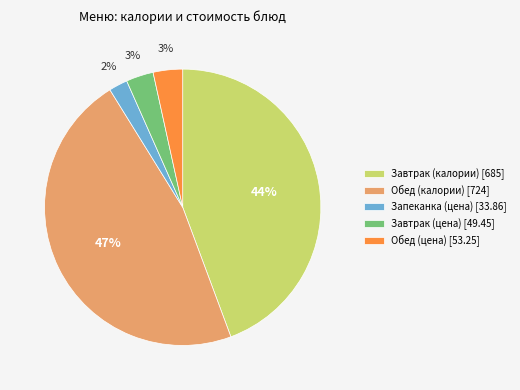

How many segments does this pie chart have?

5